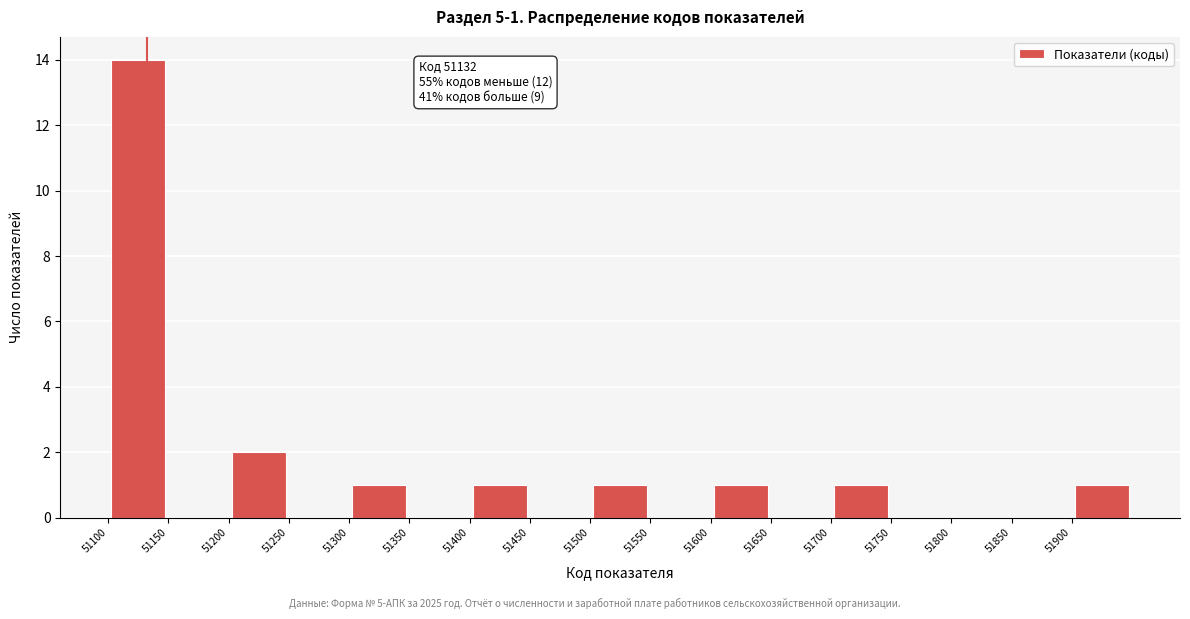

Over which range of the x-axis is the bar tallest?

51100 to 51150